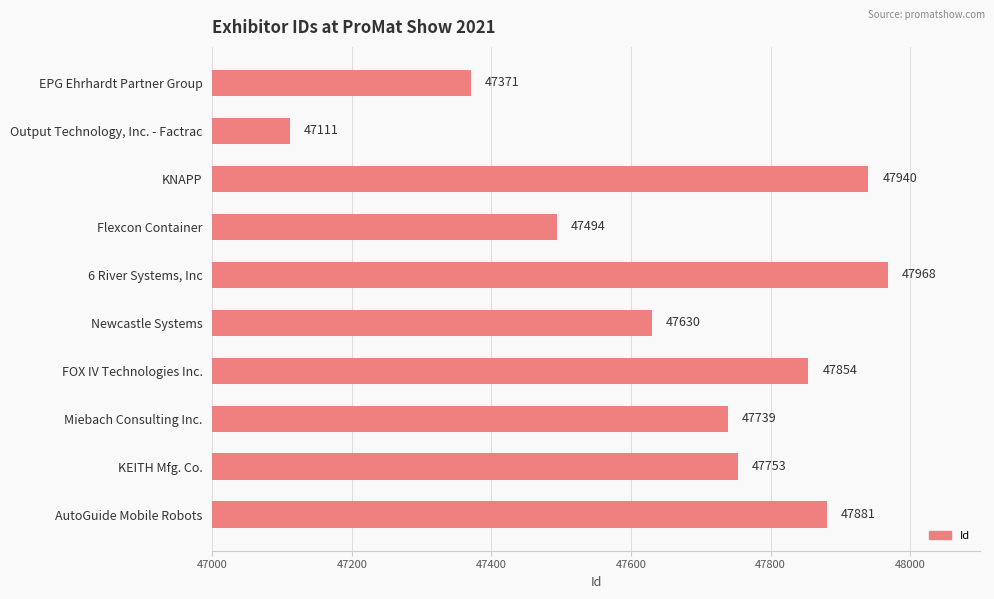

How many categories are shown in the chart?

10